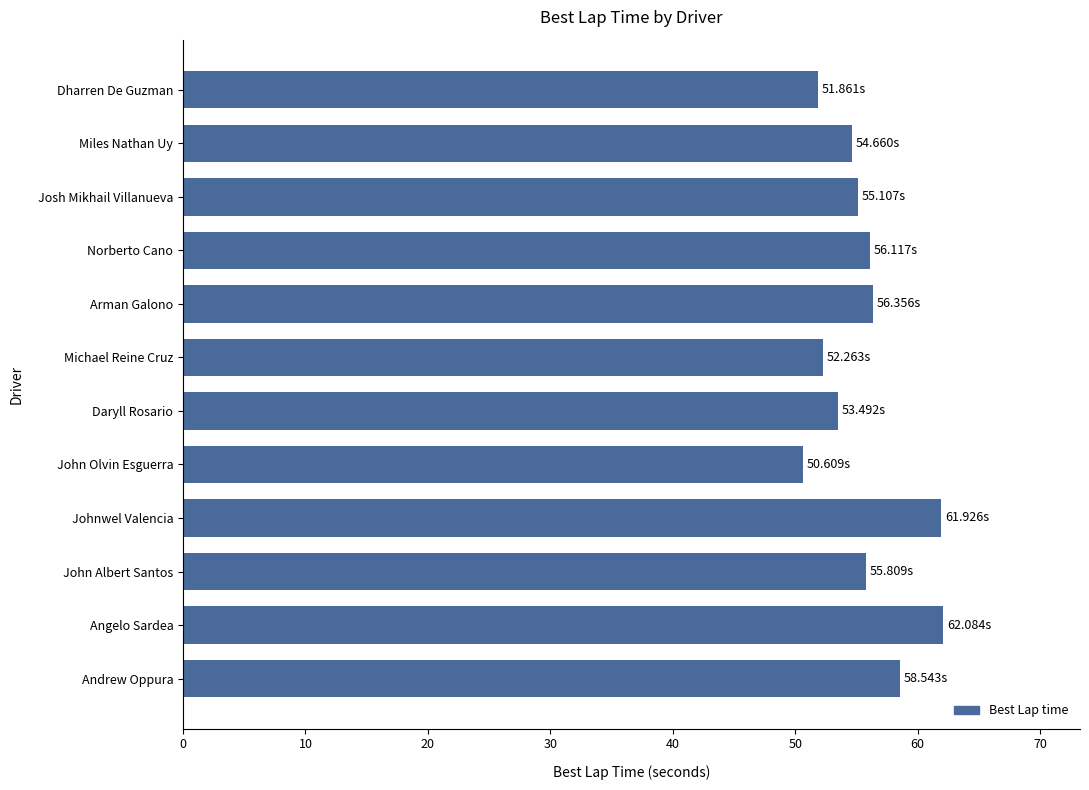

At which category does the chart reach its minimum across all series?

John Olvin Esguerra